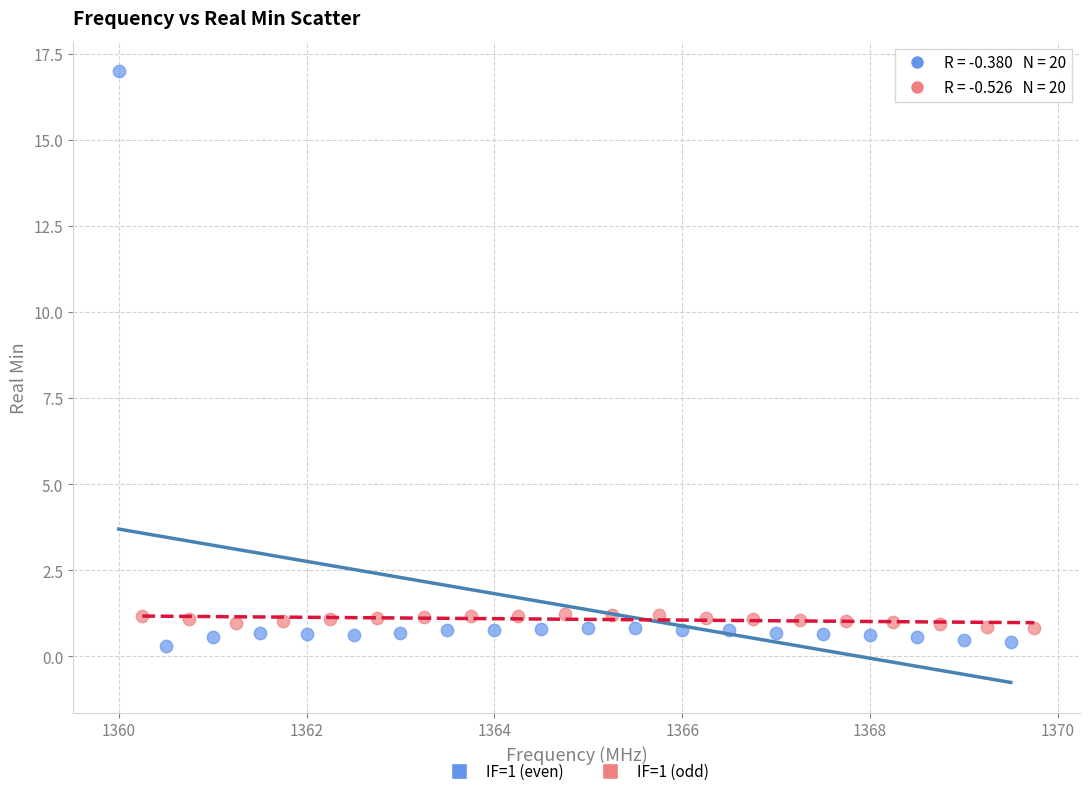

Which series has the largest Y range (max minus min)?

IF=1 (even)